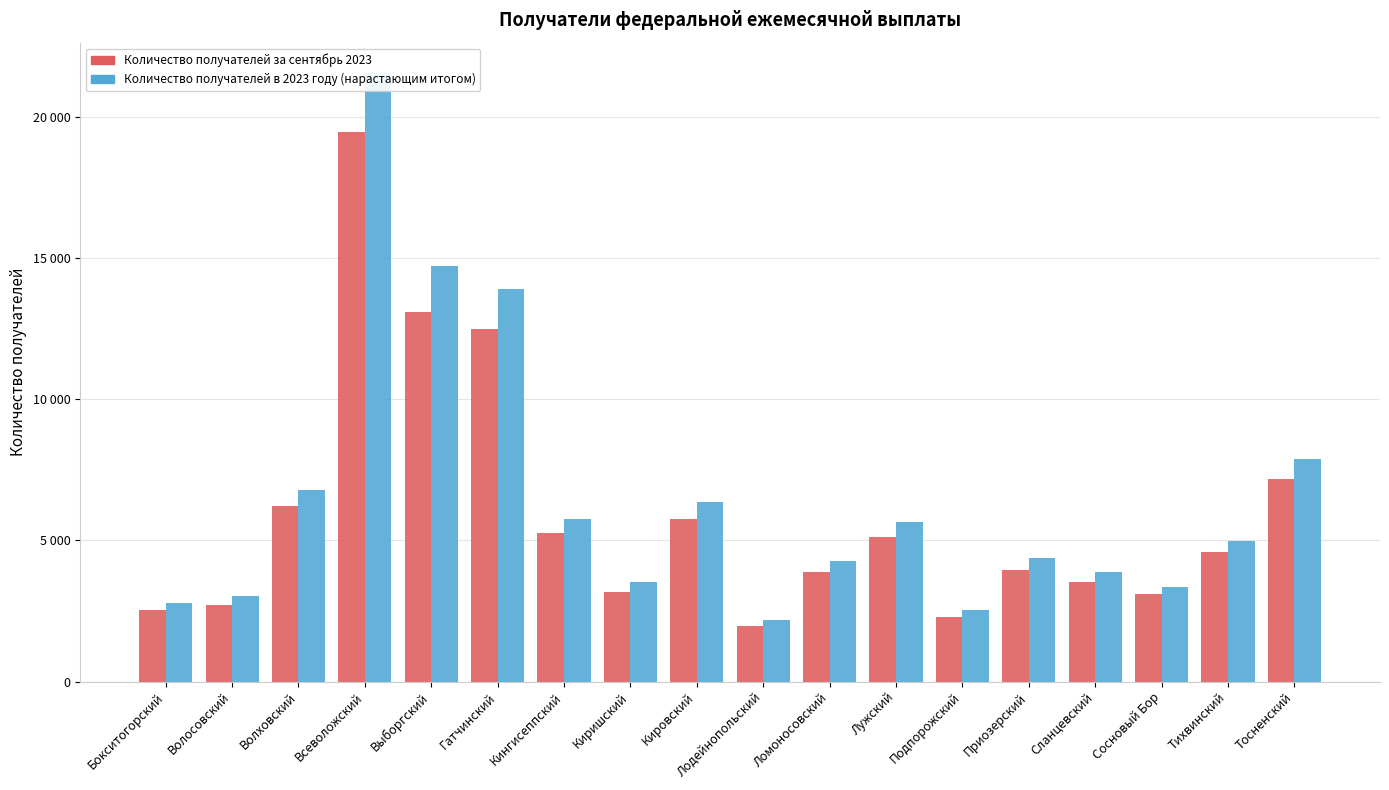

Between Тихвинский and Сланцевский, which is larger?

Тихвинский